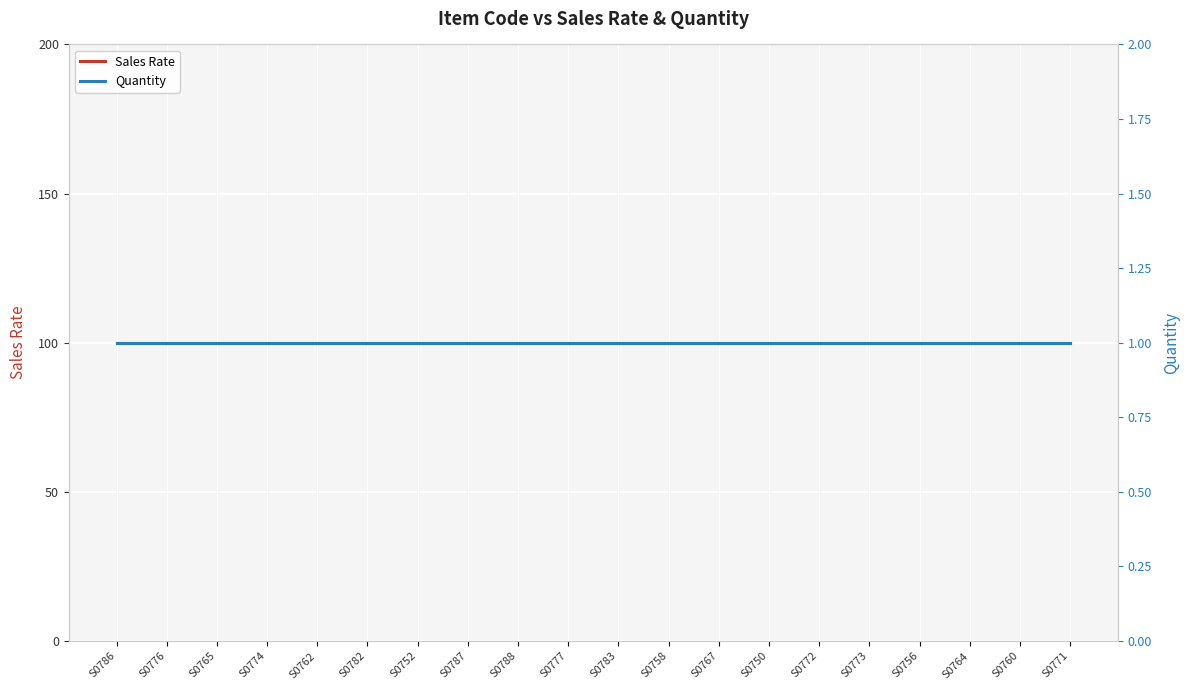

Between S0767 and S0758, which is larger?

S0767